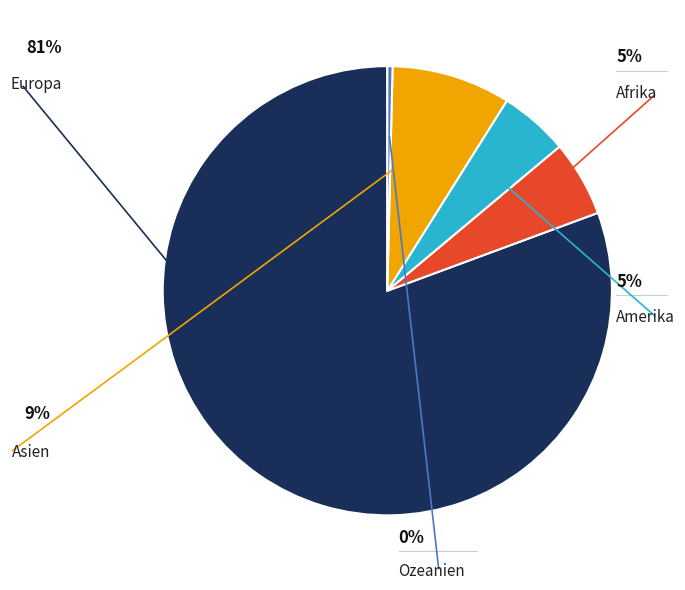

What is the largest slice in the pie chart?

Europa